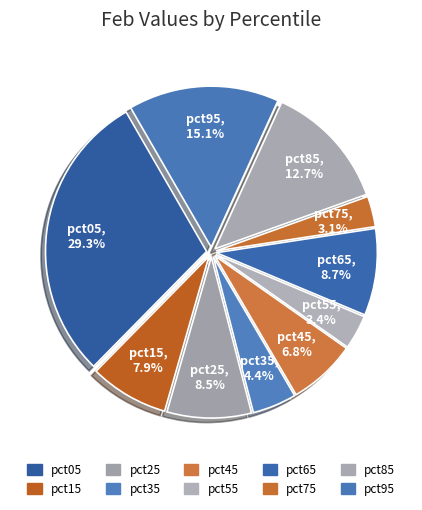

How many segments does this pie chart have?

10